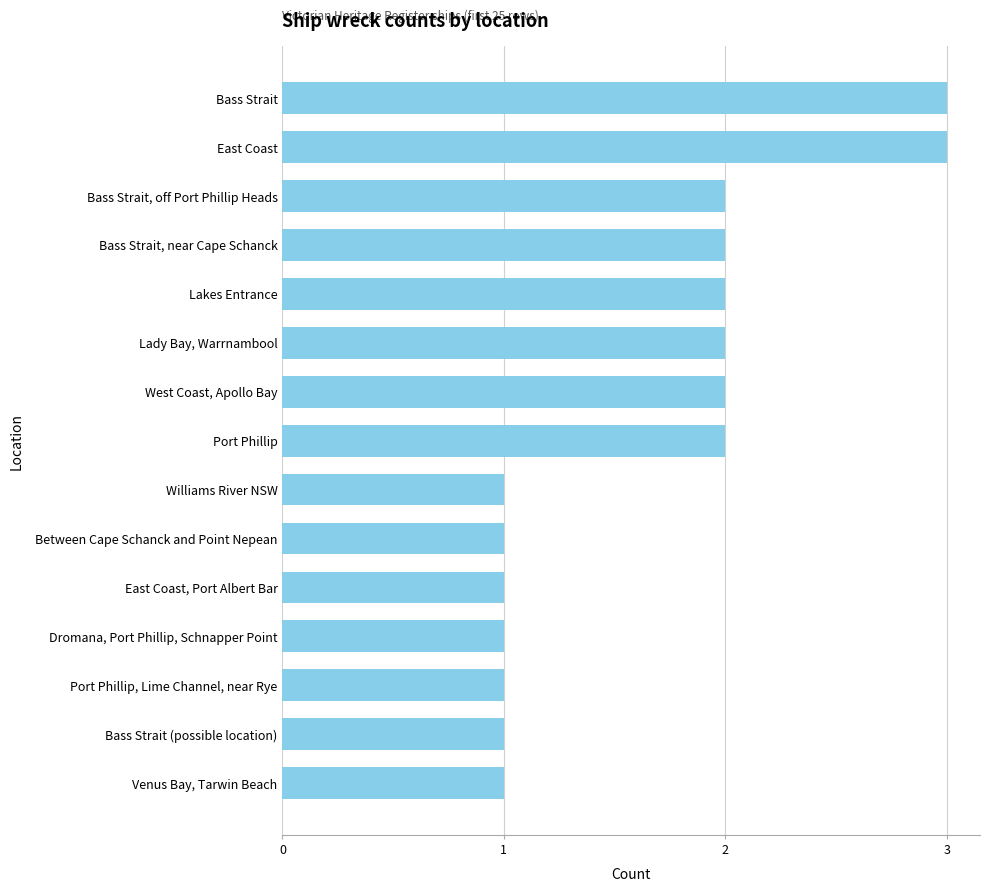

How many values are between 1 and 2?

13